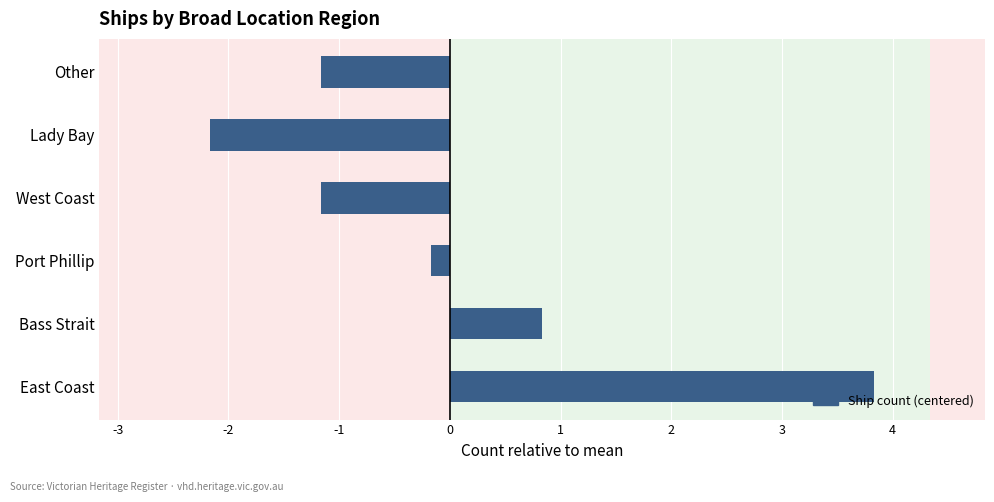

How many distinct data groups are displayed?

1